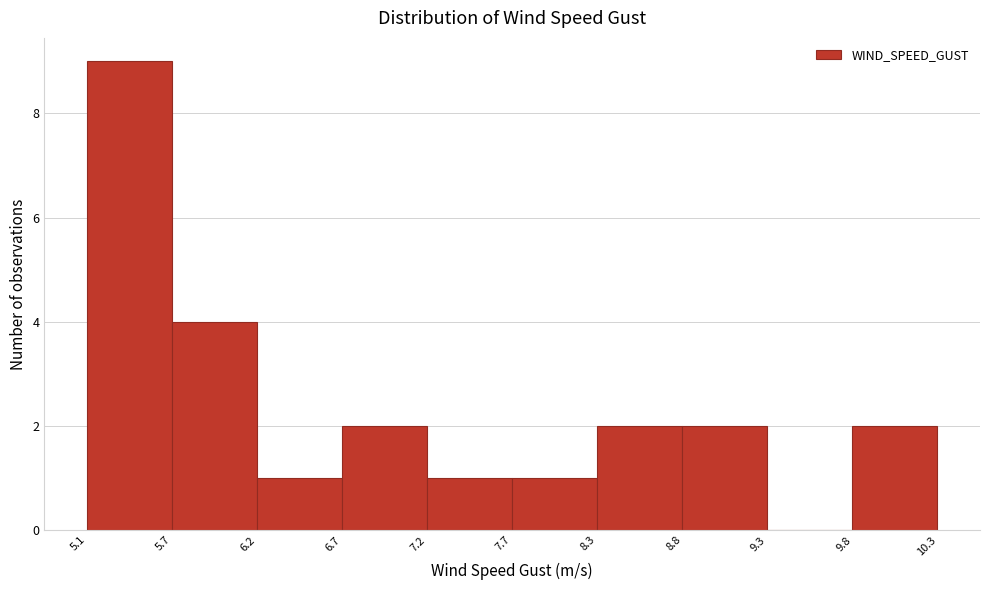

Over which range of the x-axis is the bar tallest?

5.1 to 5.7